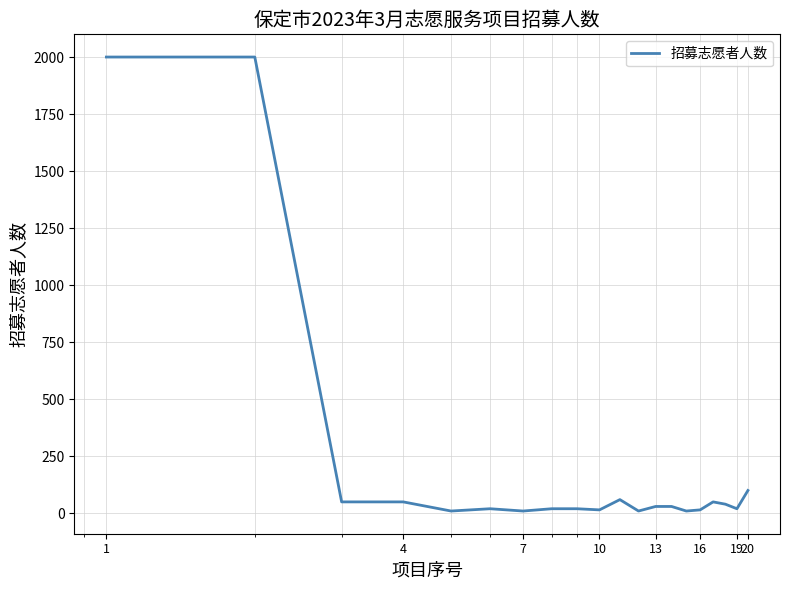

What is the maximum value shown in the chart?

2000